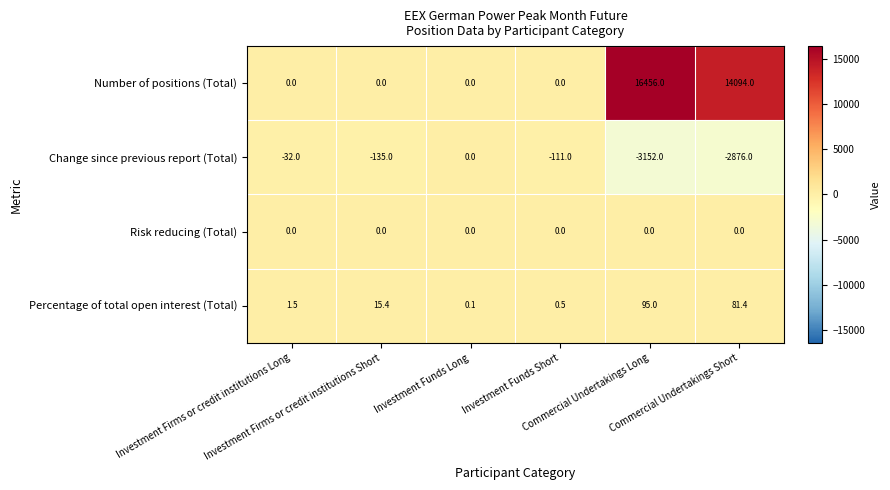

How many data points does each series have?

6